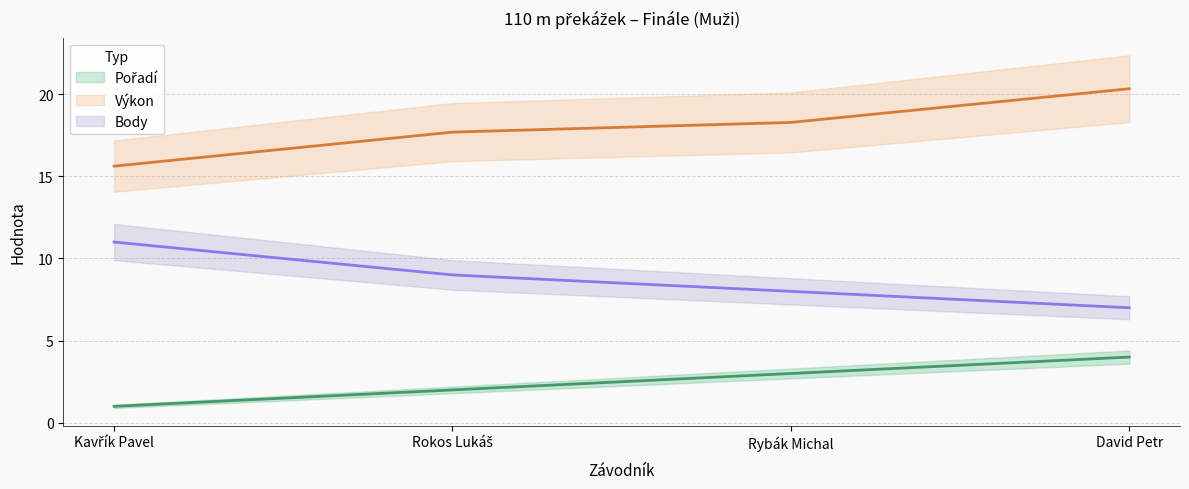

The Pořadí series shows 2.0 at Rokos Lukáš. True or false?

True